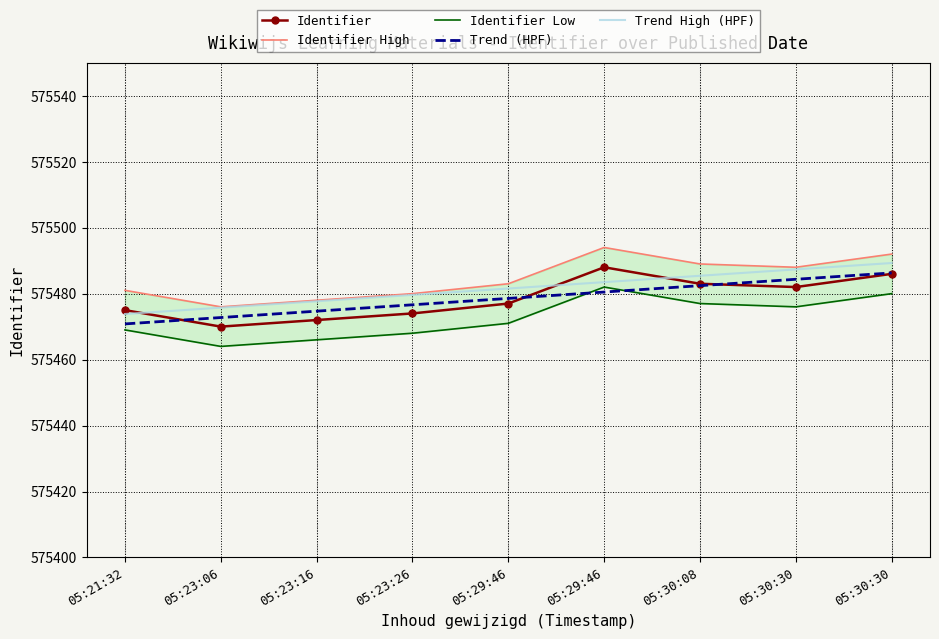

Which series has the largest total across all categories?

Identifier High